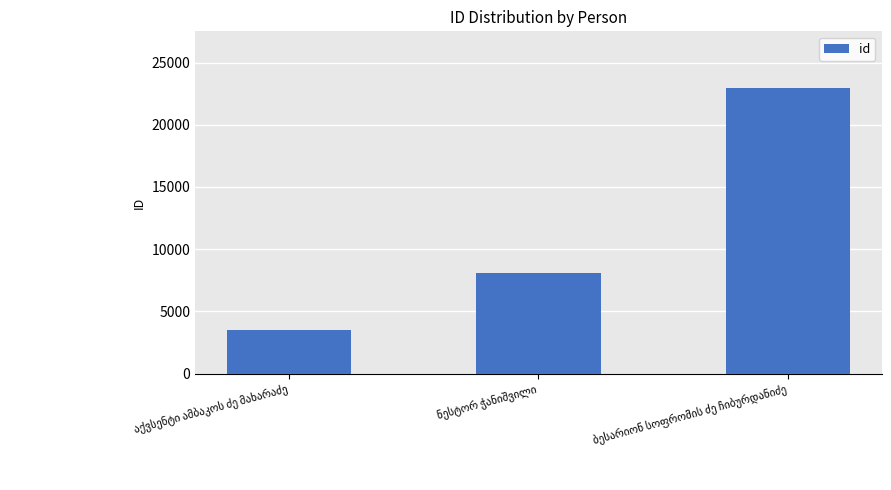

What is the average value?

11498